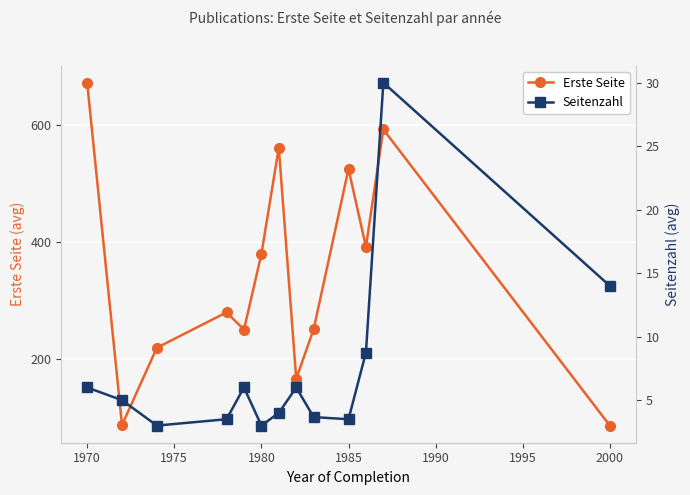

How many data points does each series have?

13